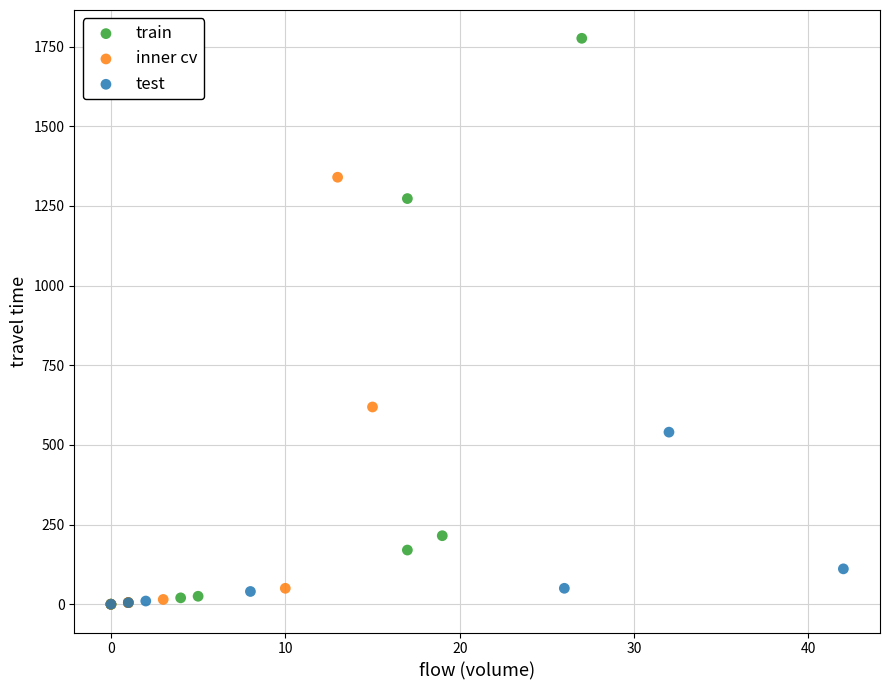

Which series has the largest Y range (max minus min)?

train